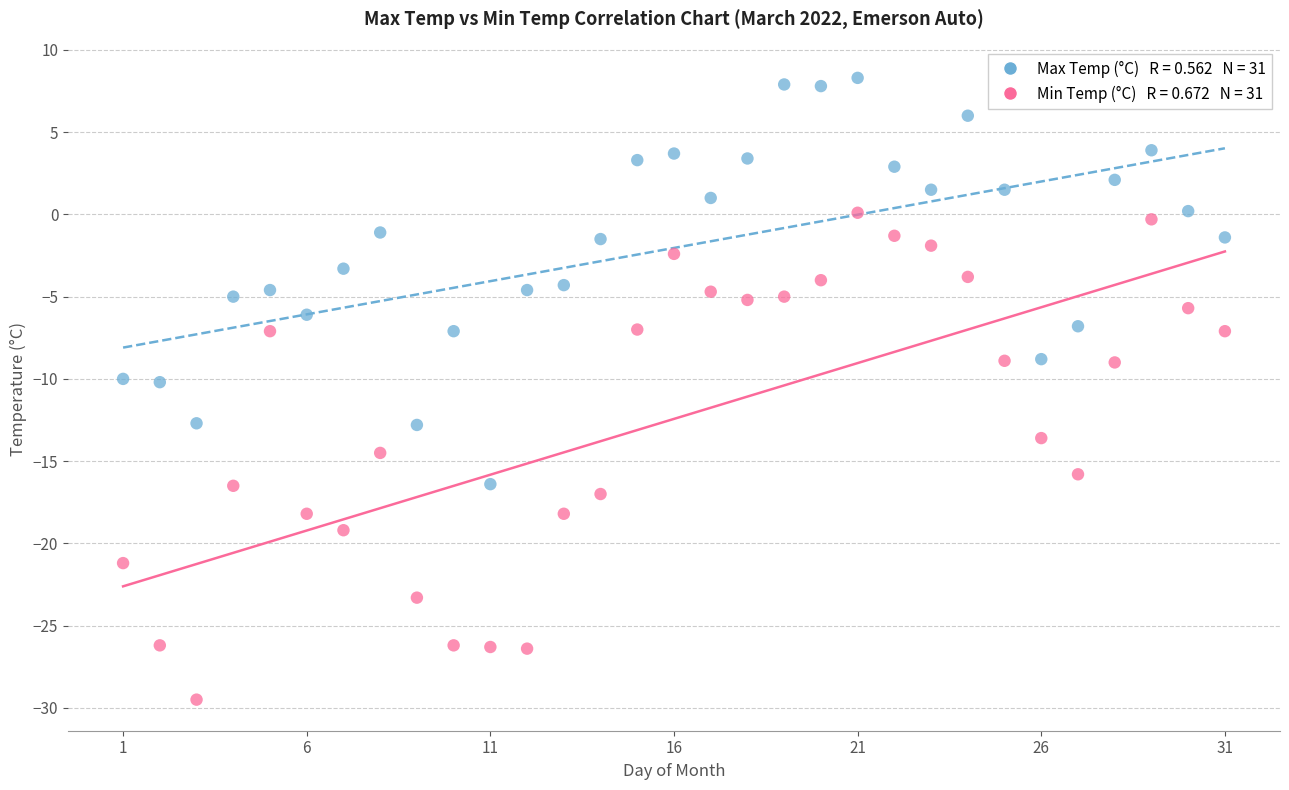

Across all data points, what is the range of Y values (max minus min)?

37.8